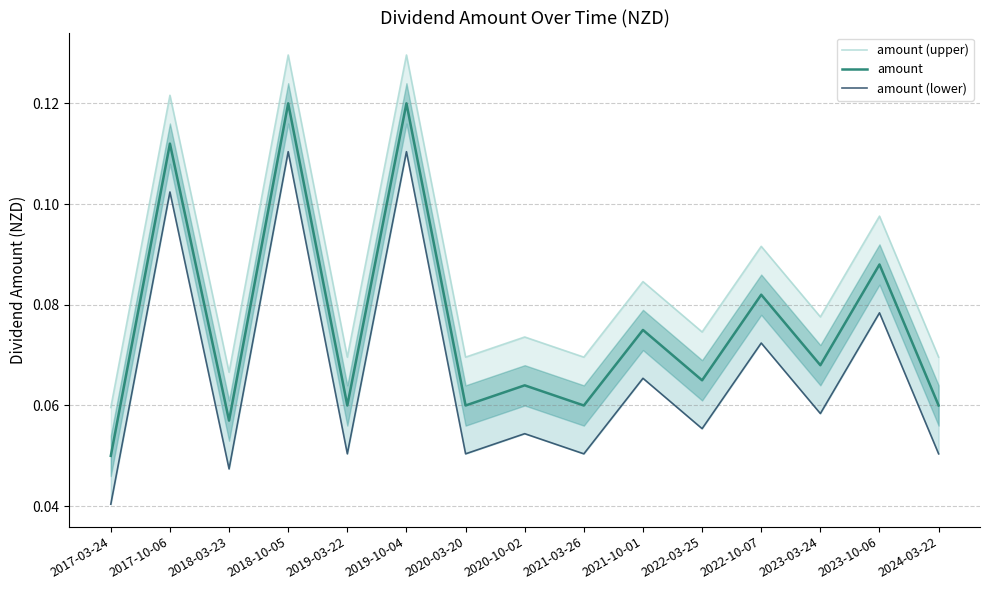

Rank the series by their maximum value, from lowest to highest.

amount (lower), amount, amount (upper)